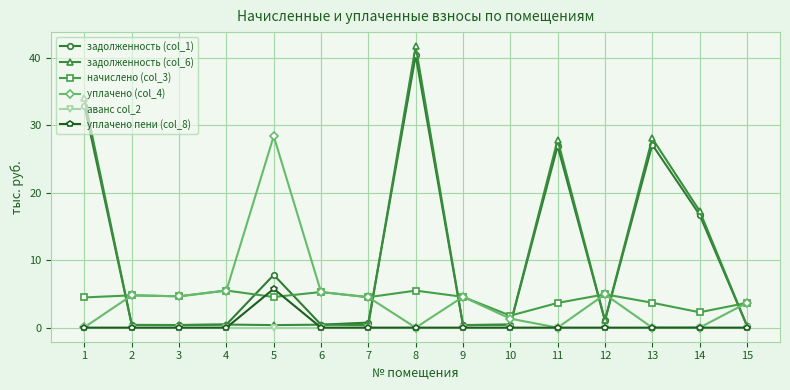

What is the maximum value shown in the chart?

41.7